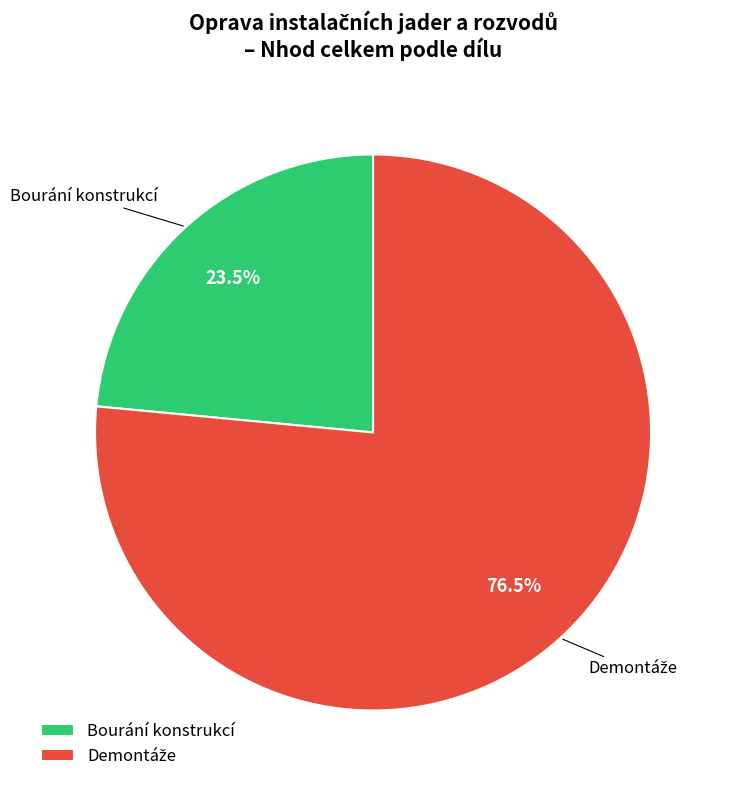

How many slices are in this pie chart?

2